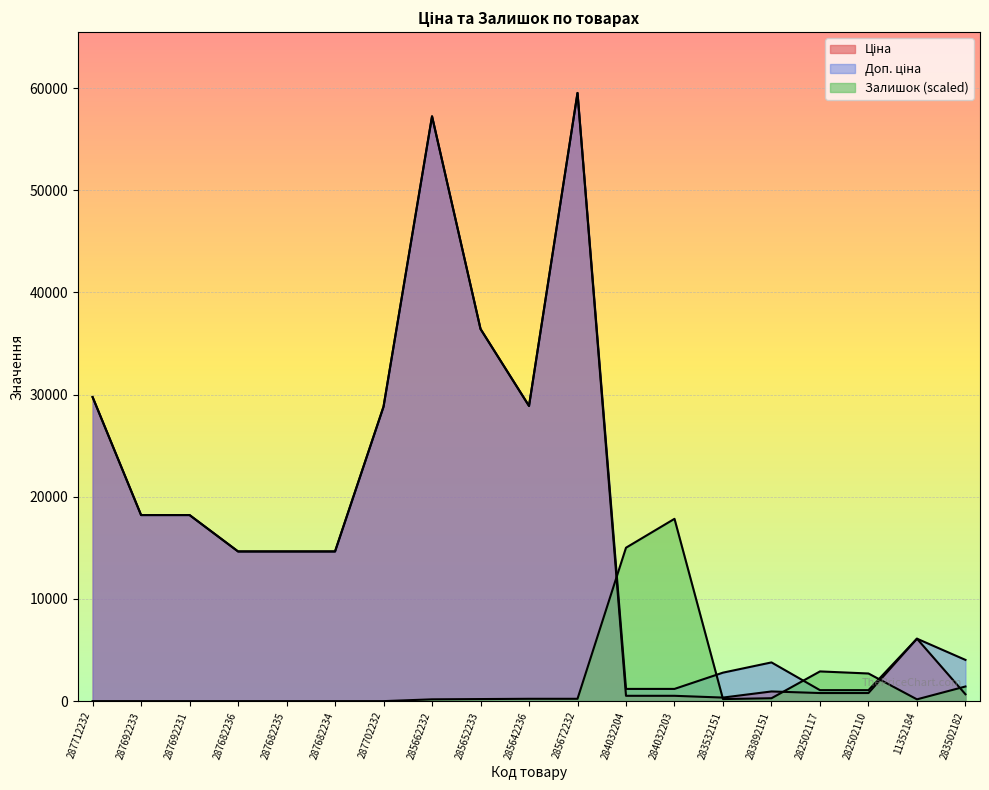

How many lines are shown in the chart?

3